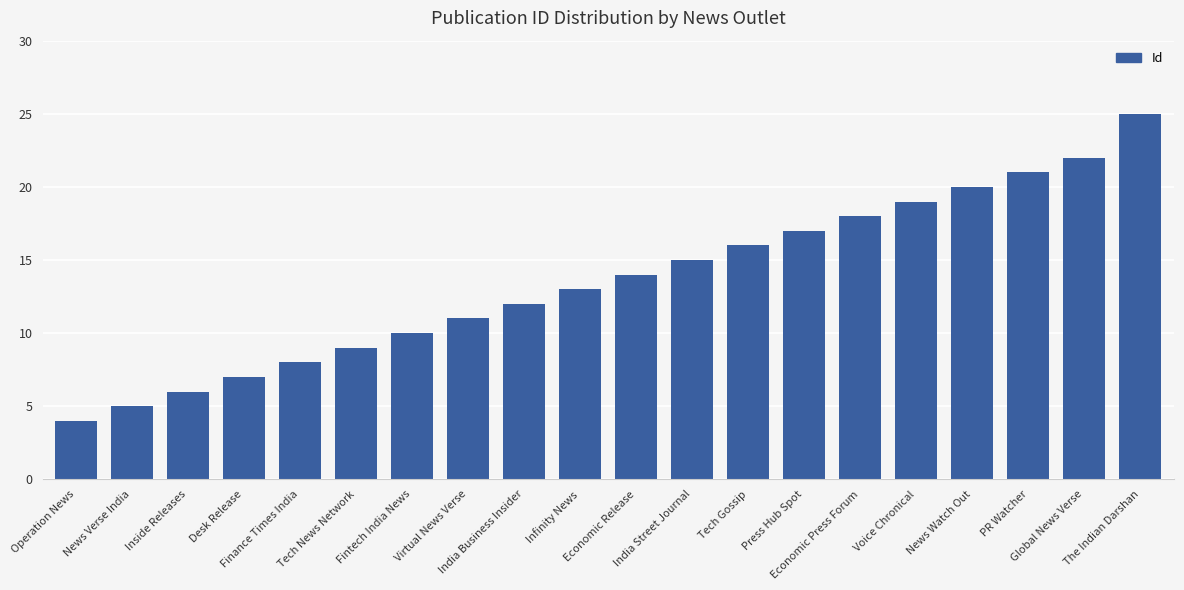

Reading right to left, transcribe all the data shown in this chart.

25	22	21	20	19	18	17	16	15	14	13	12	11	10	9	8	7	6	5	4